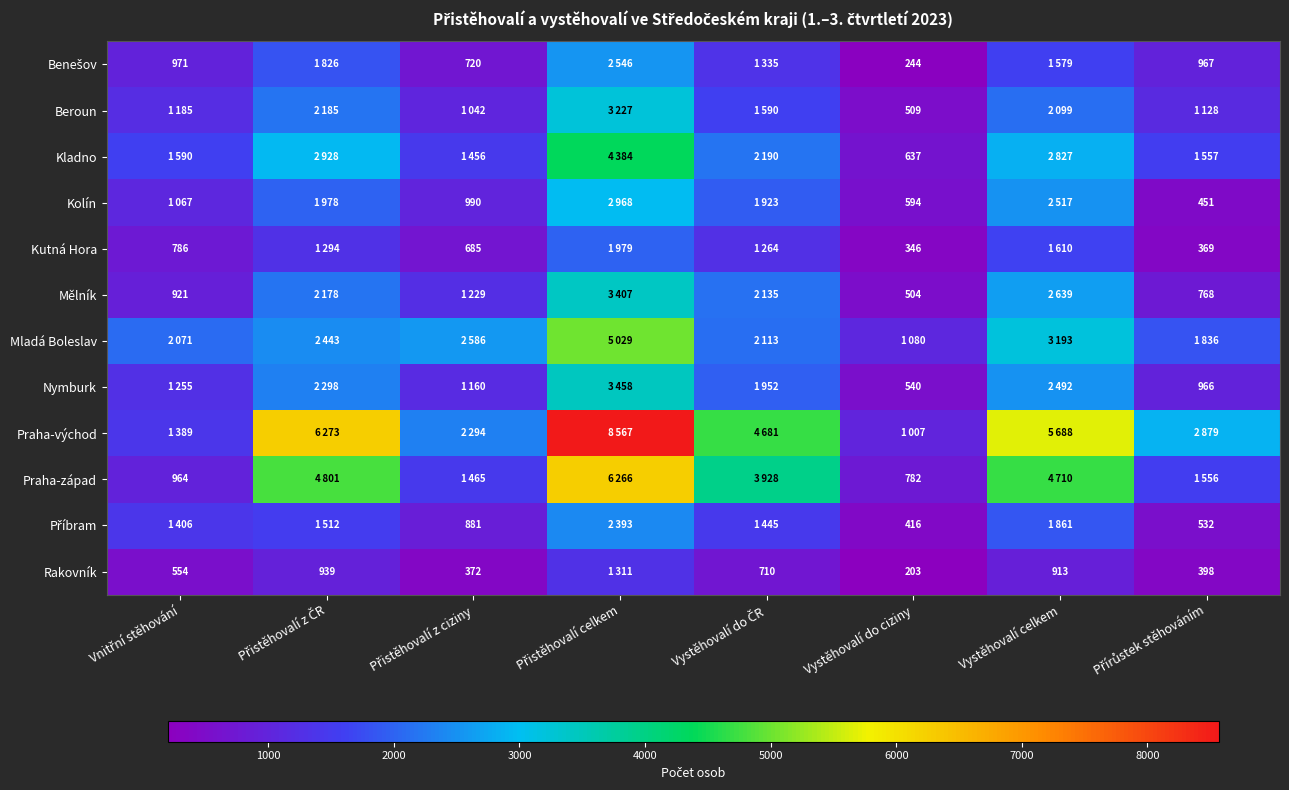

Which series has the largest total across all categories?

Praha-východ